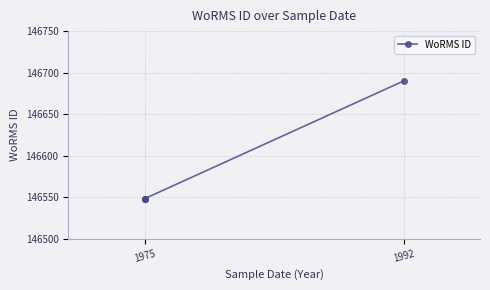

What is the smallest value displayed?

146548